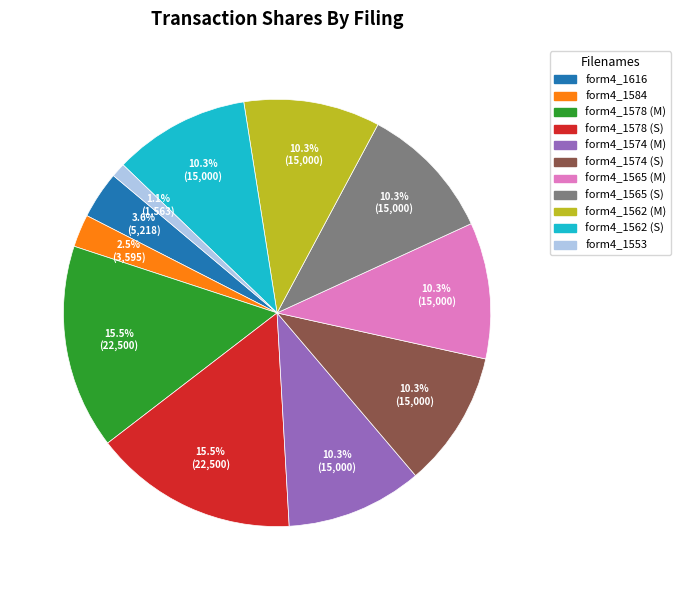

Is there a majority slice in this chart?

No